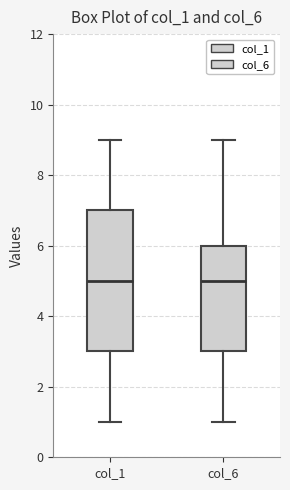

Reading left to right, read every box against the y-axis: the position of its median line, the range the box covers, and the ends of its whiskers. The values are not printed on the chart, so give them approximately, as read against the axis.

col_1: median 5, box 3 to 7, whiskers 1 to 9
col_6: median 5, box 3 to 6, whiskers 1 to 9